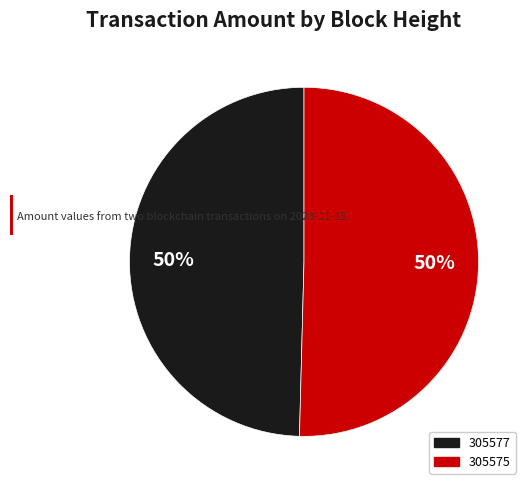

How many segments does this pie chart have?

2